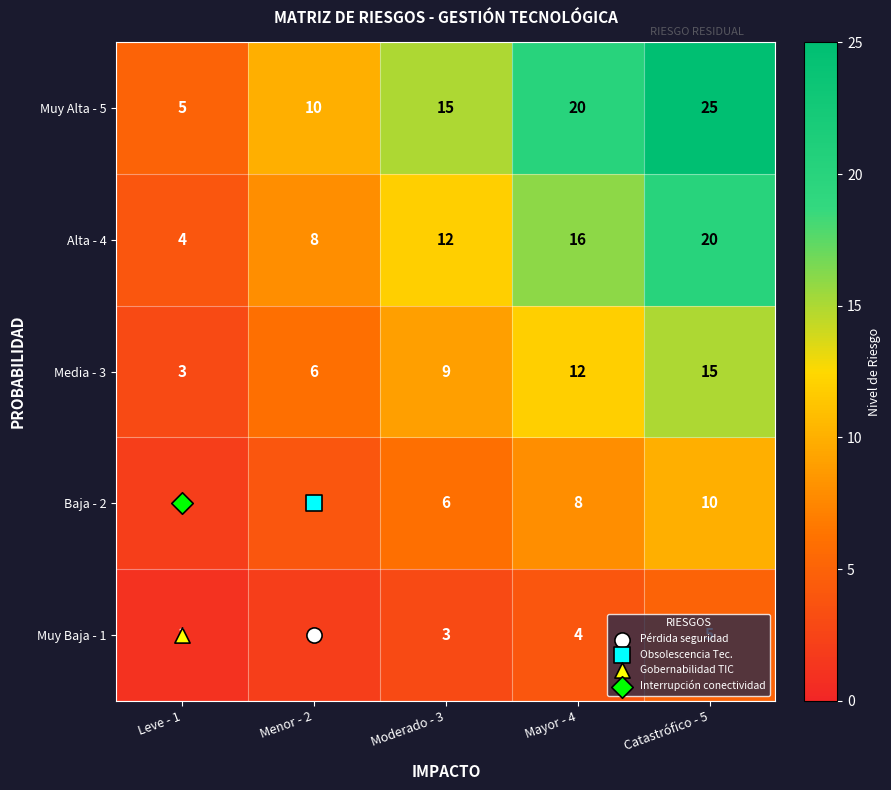

What is the spread (max minus min) of values at Leve - 1?

4